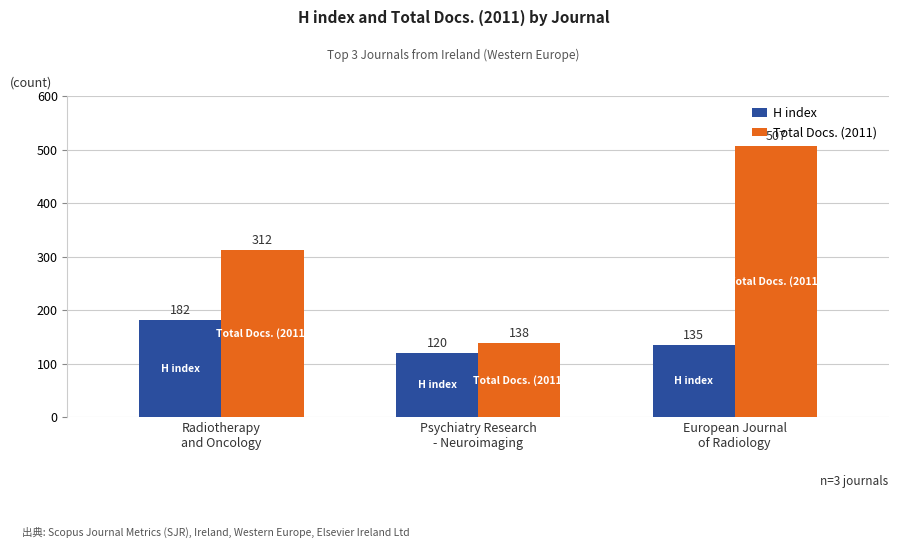

Rank the series by their maximum value, from highest to lowest.

Total Docs. (2011), H index